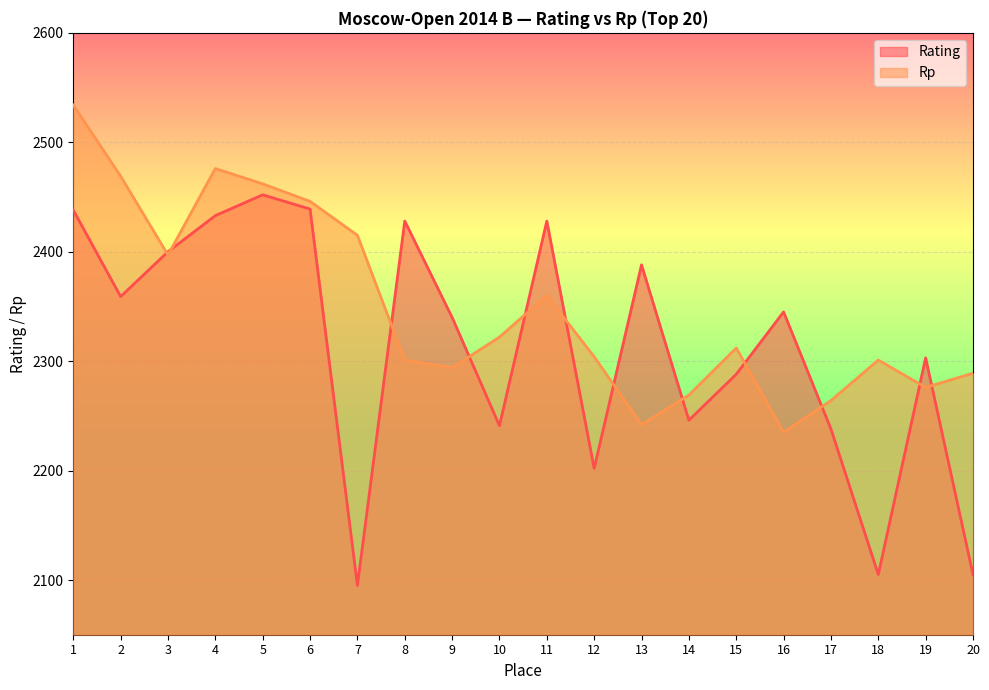

Where do Rp and Rating first cross each other?

2 and 3